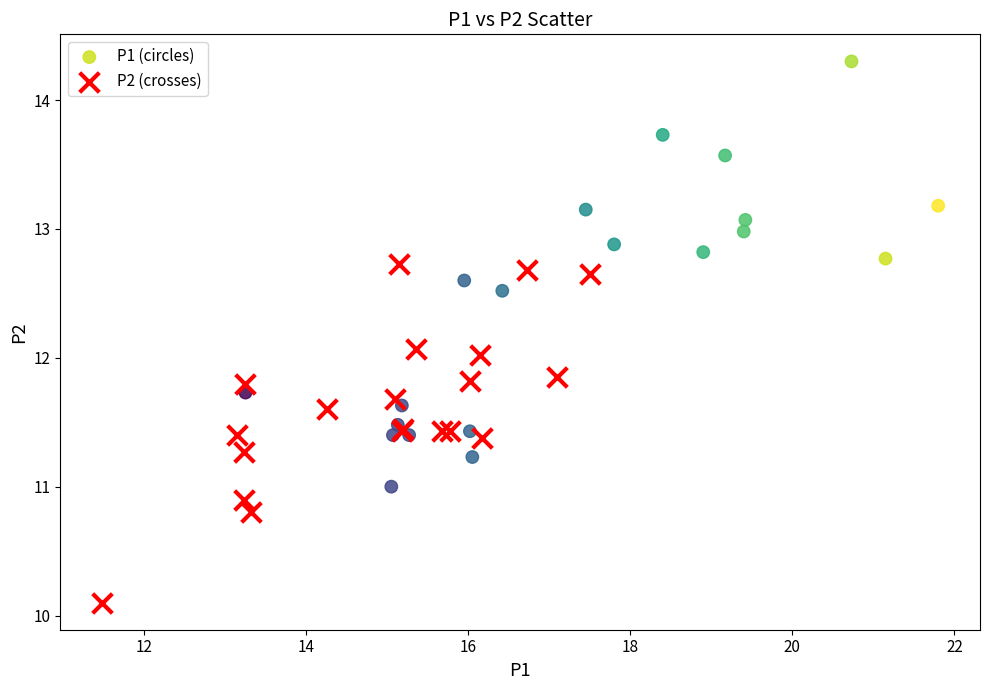

What are all the series names shown in the legend?

P1 (circles), P2 (crosses)